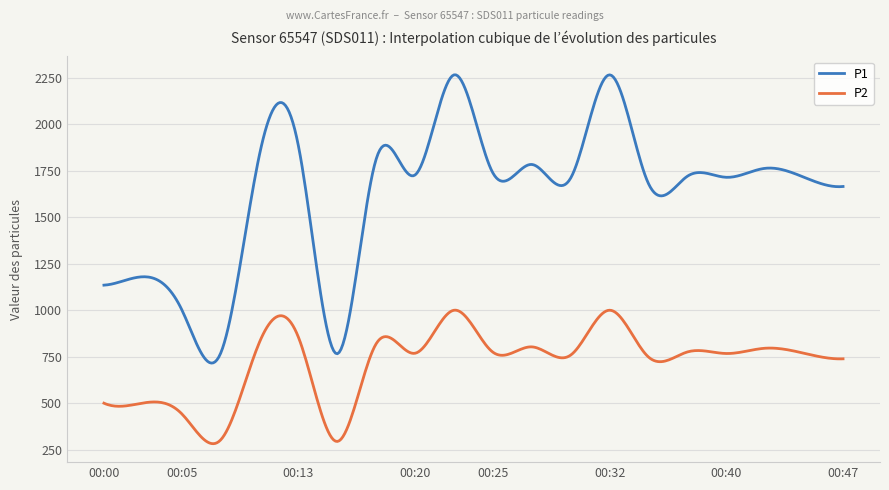

What is the highest value of the P1 series?

2266.7